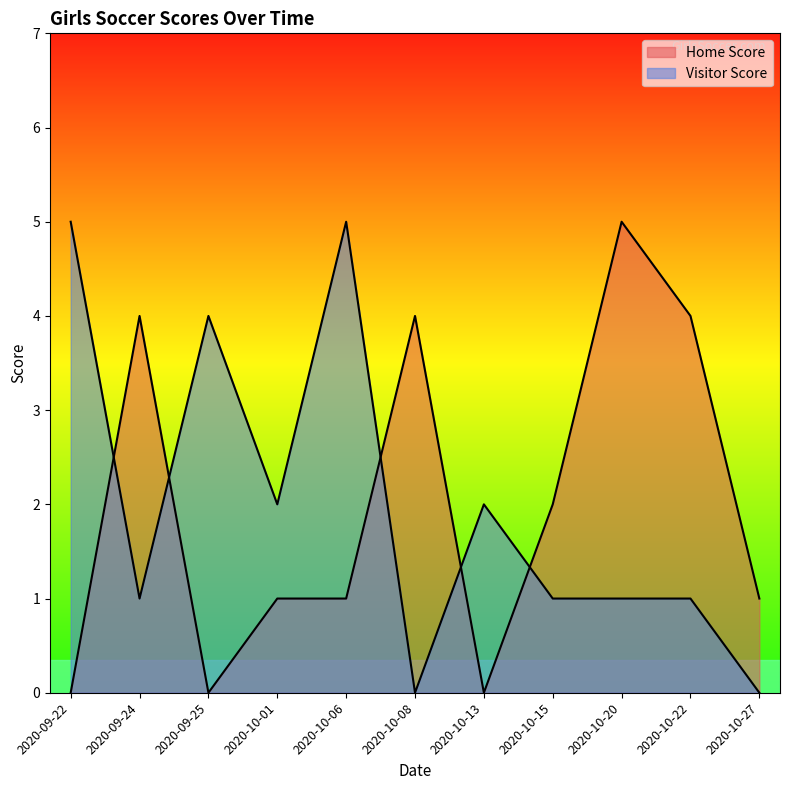

Which series has the widest spread of values?

Home Score